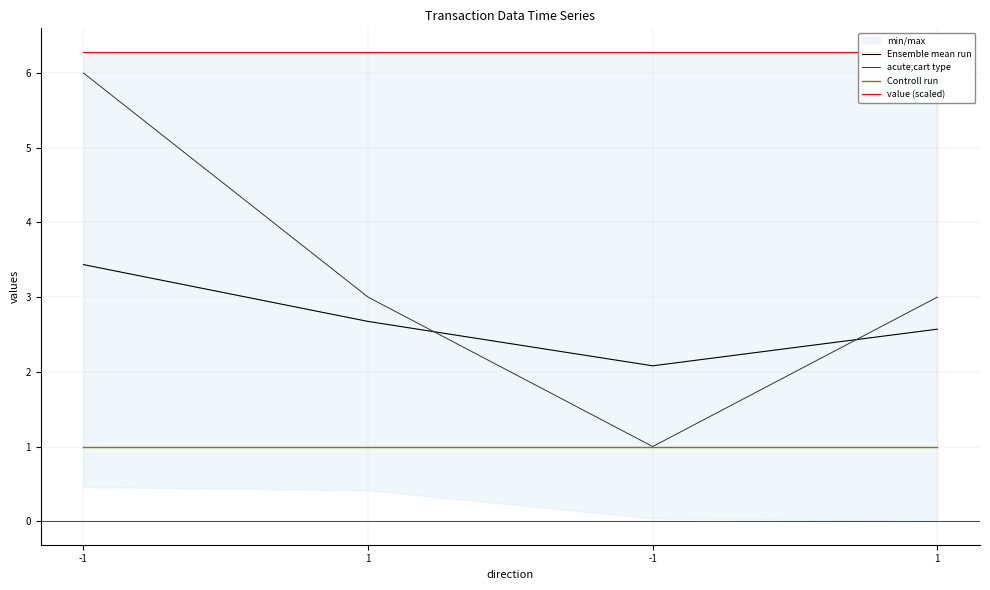

What is the maximum value shown in the chart?

6.3